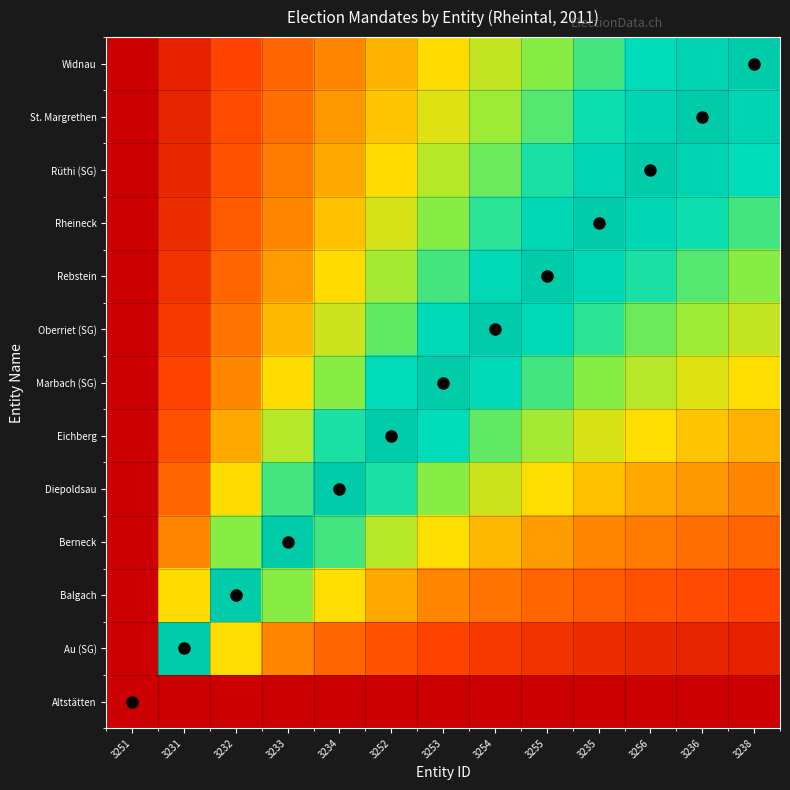

Rank the series at 3232 from lowest to highest value.

Altstätten, Widnau, St. Margrethen, Rüthi (SG), Rheineck, Rebstein, Oberriet (SG), Marbach (SG), Eichberg, Diepoldsau, Au (SG), Berneck, Balgach